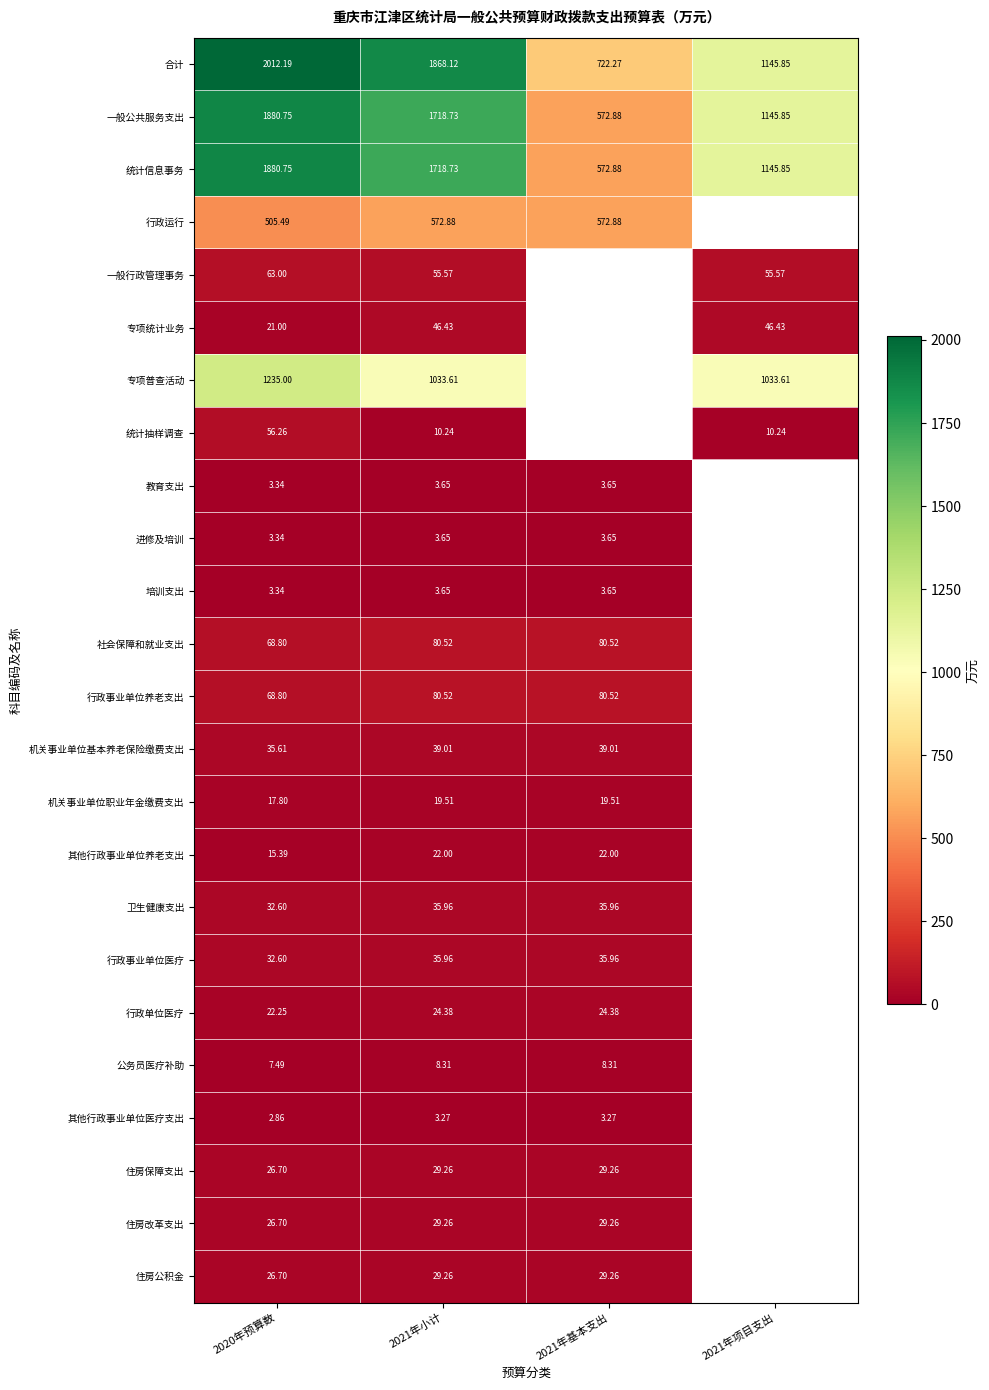

Which series changed the most between 2020年预算数 and 2021年小计?

专项普查活动